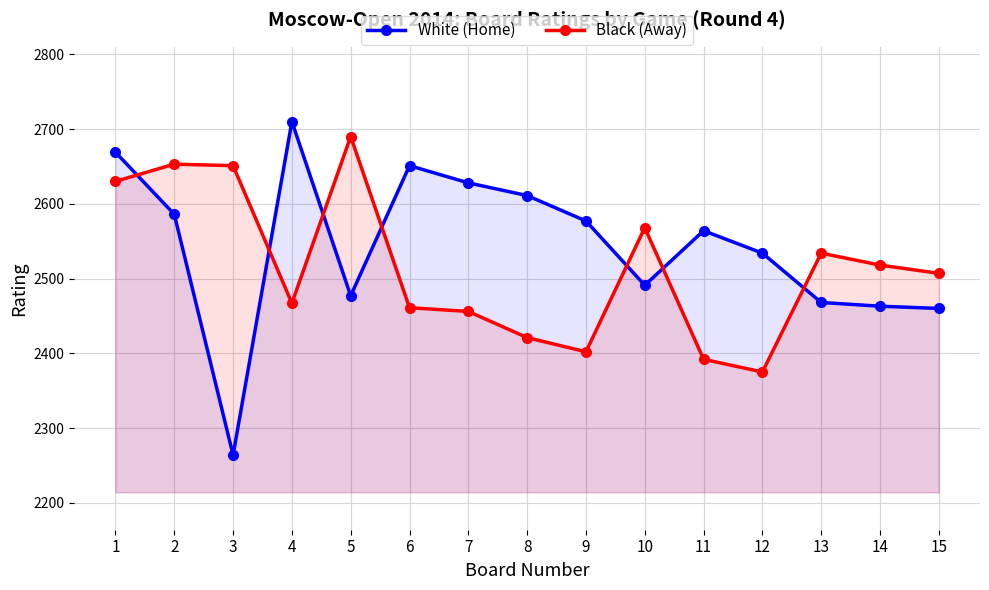

Reading left to right, transcribe all the data shown in this chart.

White (Home): 2669	2586	2264	2710	2477	2651	2628	2611	2577	2491	2564	2534	2468	2463	2460
Black (Away): 2630	2653	2651	2467	2690	2461	2456	2421	2402	2568	2392	2375	2534	2518	2507